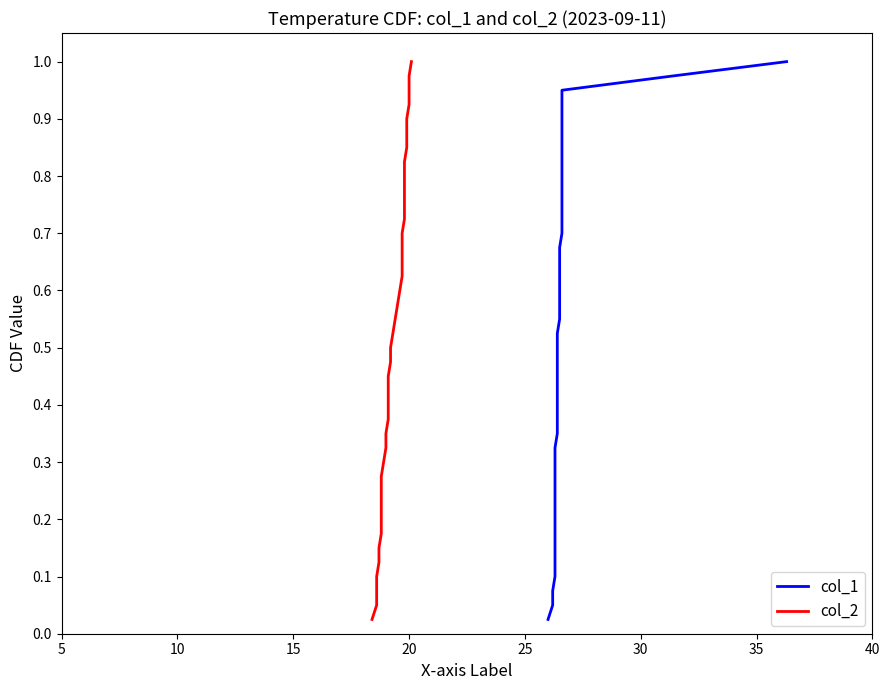

How many lines are shown in the chart?

2